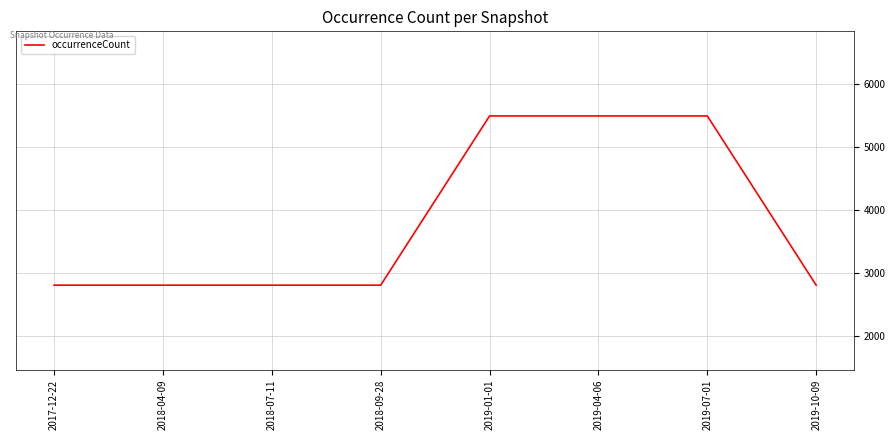

What position from the left is 2018-09-28?

4